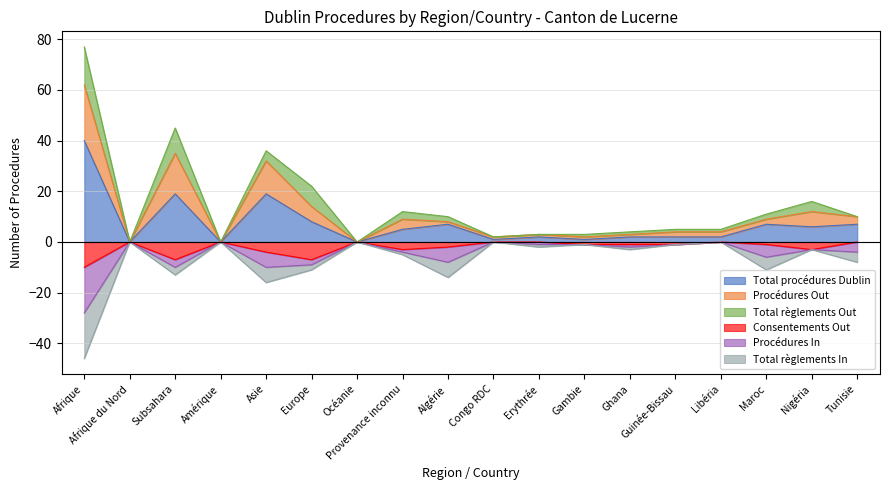

Which category has the lowest value in the Consentements Out series?

Afrique